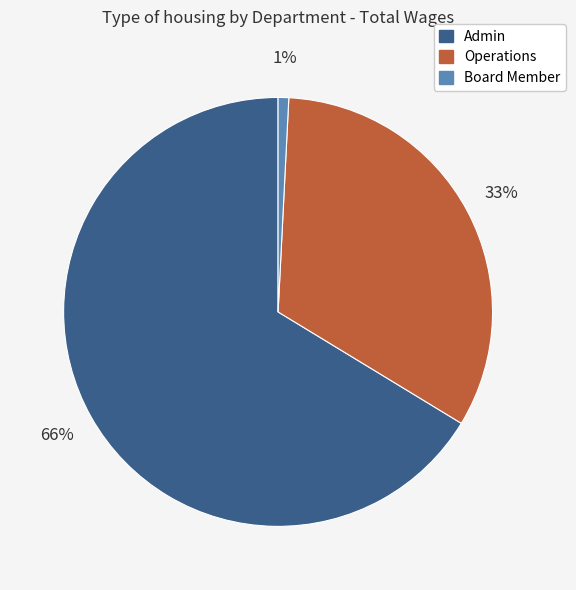

Which slice is the largest?

Admin